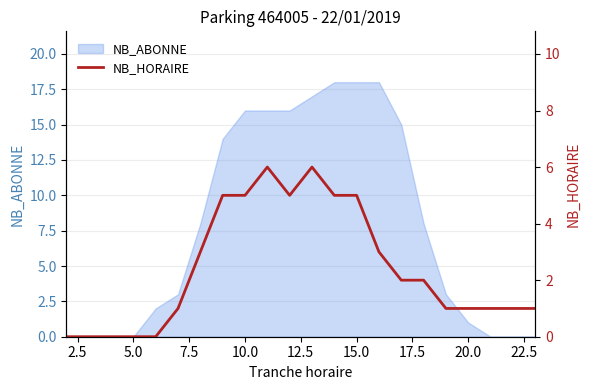

The value of NB_ABONNE at 15.0 is 4. True or false?

False